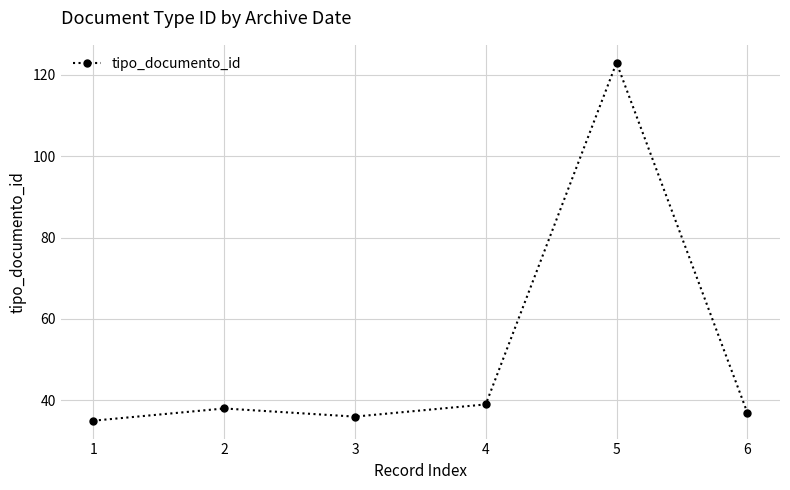

Read the value at 6, to the nearest 10.

40